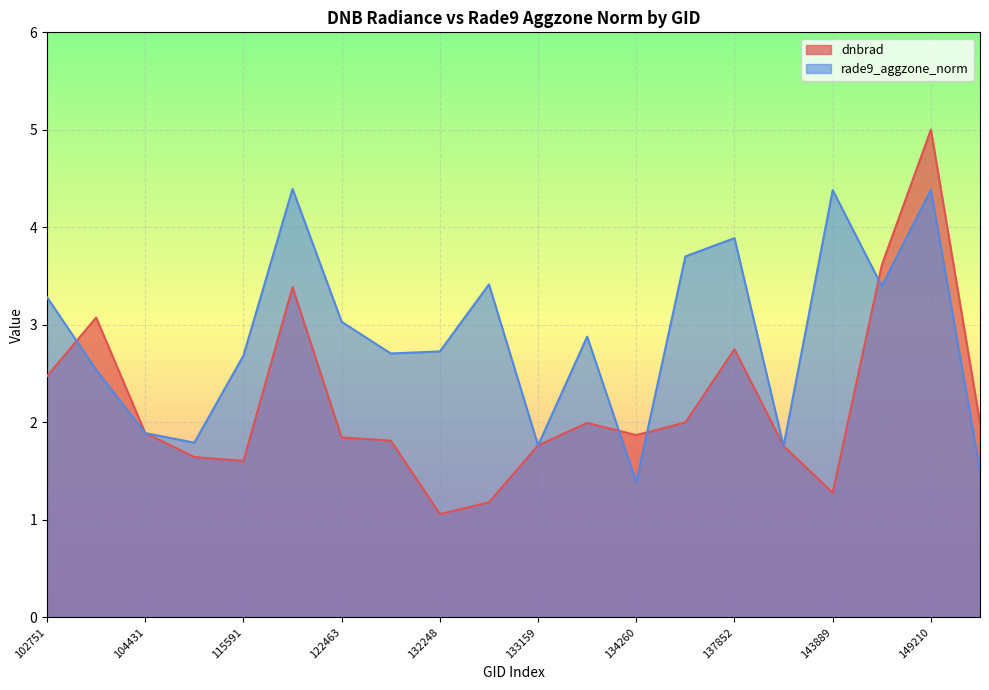

The rade9_aggzone_norm series shows 4.4 at 149210. True or false?

True